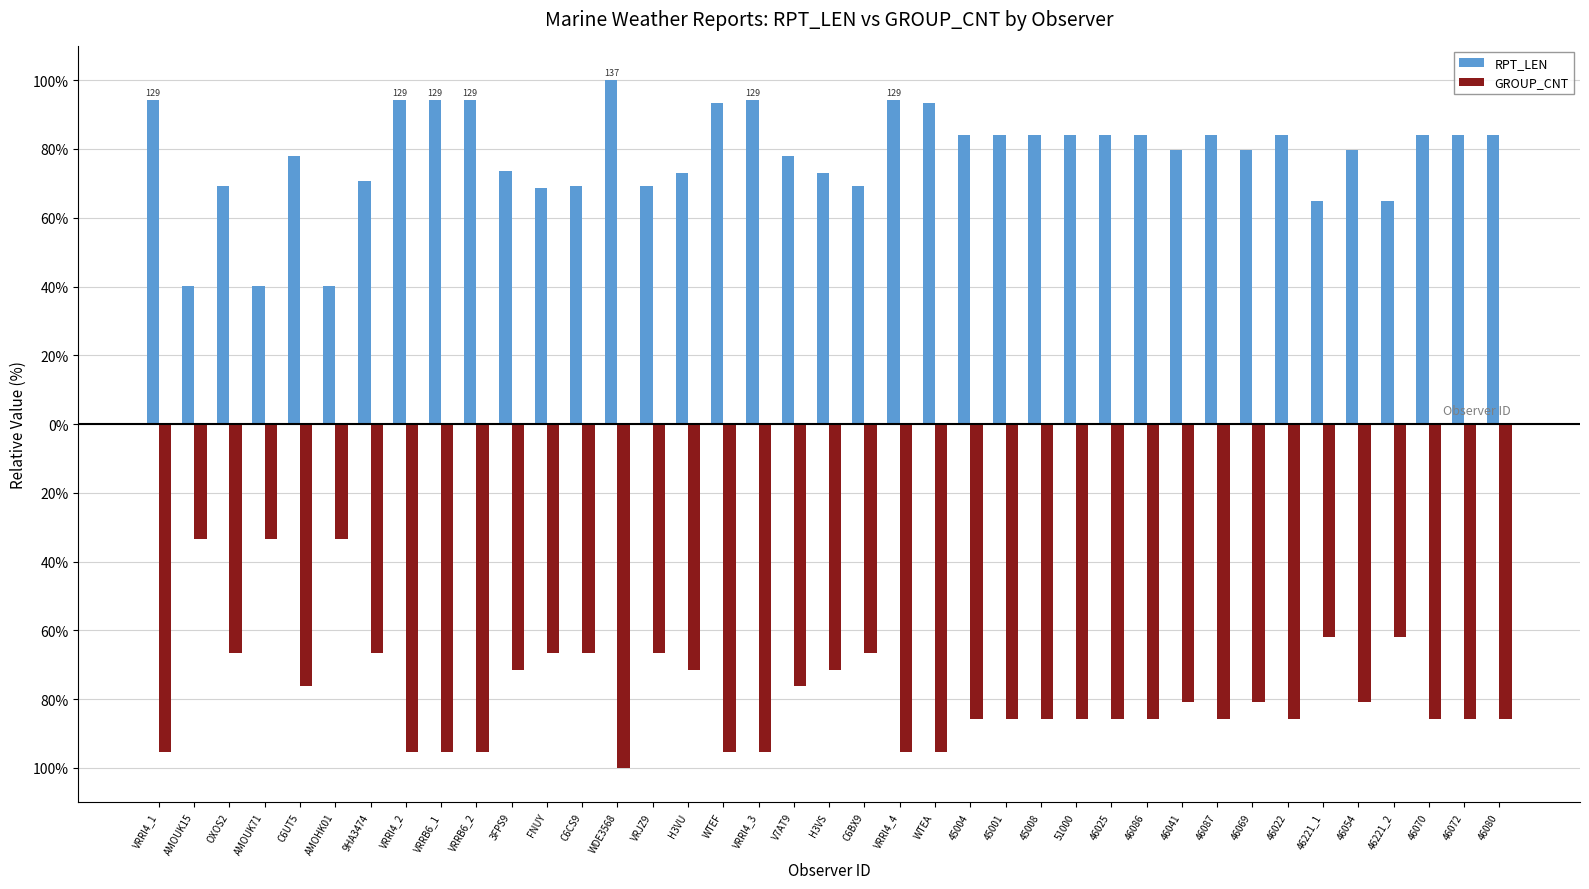

Rank the series at 46069 from lowest to highest value.

GROUP_CNT, RPT_LEN